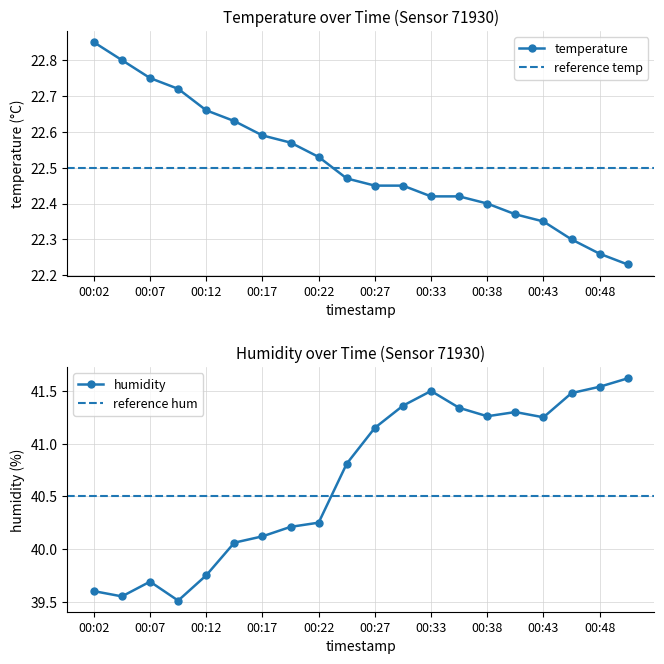

What is the minimum value for humidity?

39.5